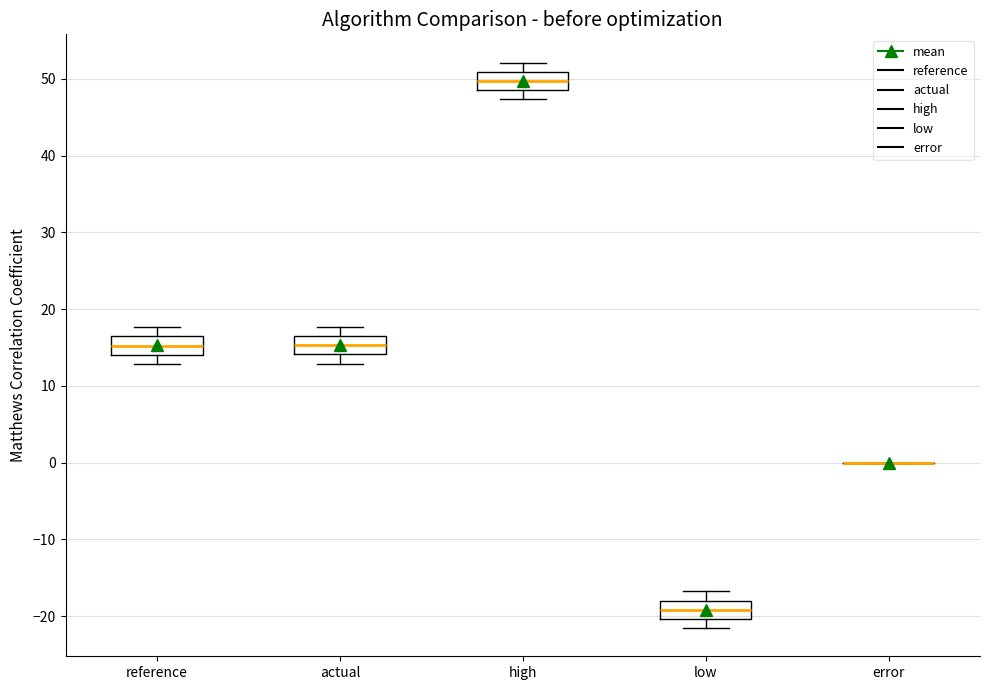

Reading left to right, transcribe this box plot: for each box, give where its median line is, the range the box spans, and where its two whiskers end, as read against the y-axis. The values are not printed on the chart, so give them approximately, as read against the axis.

reference: median 15, box 14 to 16, whiskers 13 to 18
actual: median 15, box 14 to 17, whiskers 13 to 18
high: median 50, box 49 to 51, whiskers 47 to 52
low: median -19, box -20 to -18, whiskers -22 to -17
error: box collapsed to a line at 0, whiskers 0 to 0